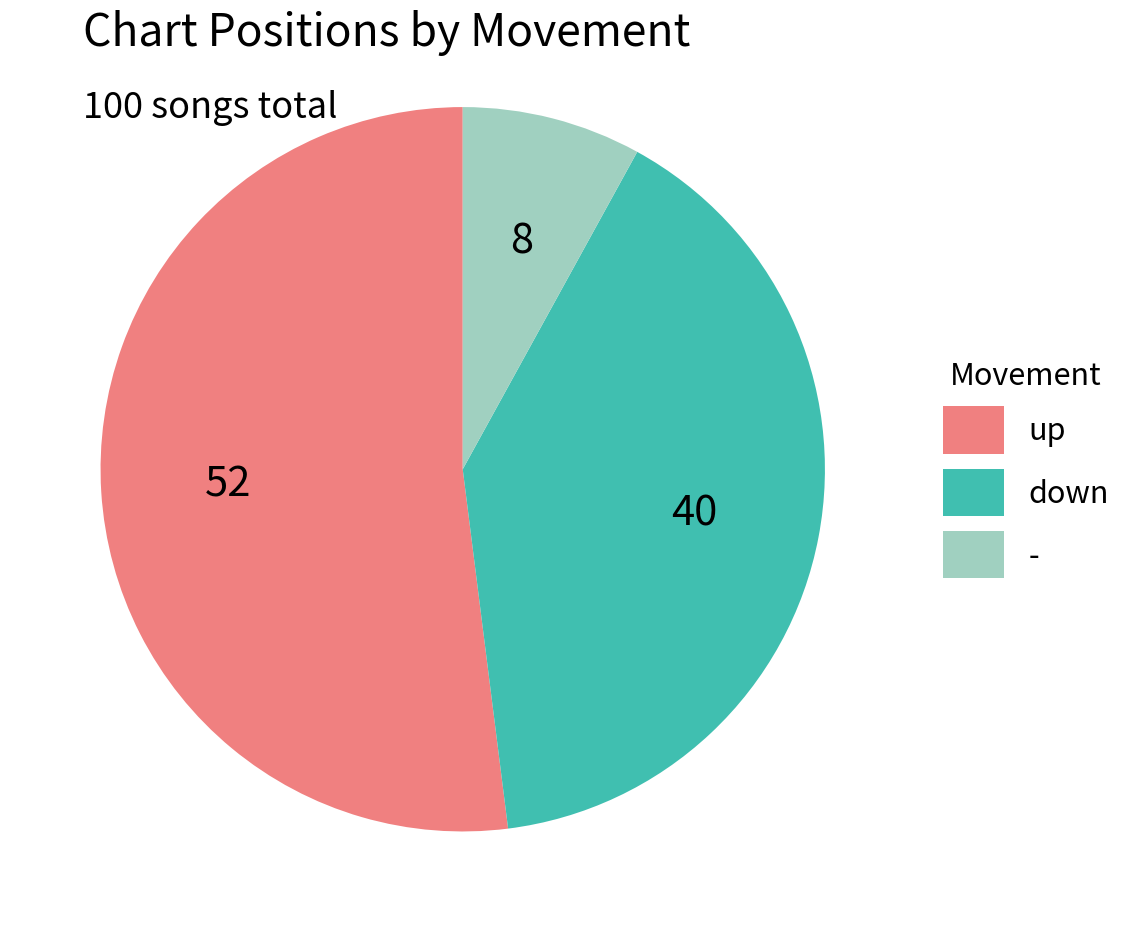

What is the ratio of the value at up to the value at -?

6.5